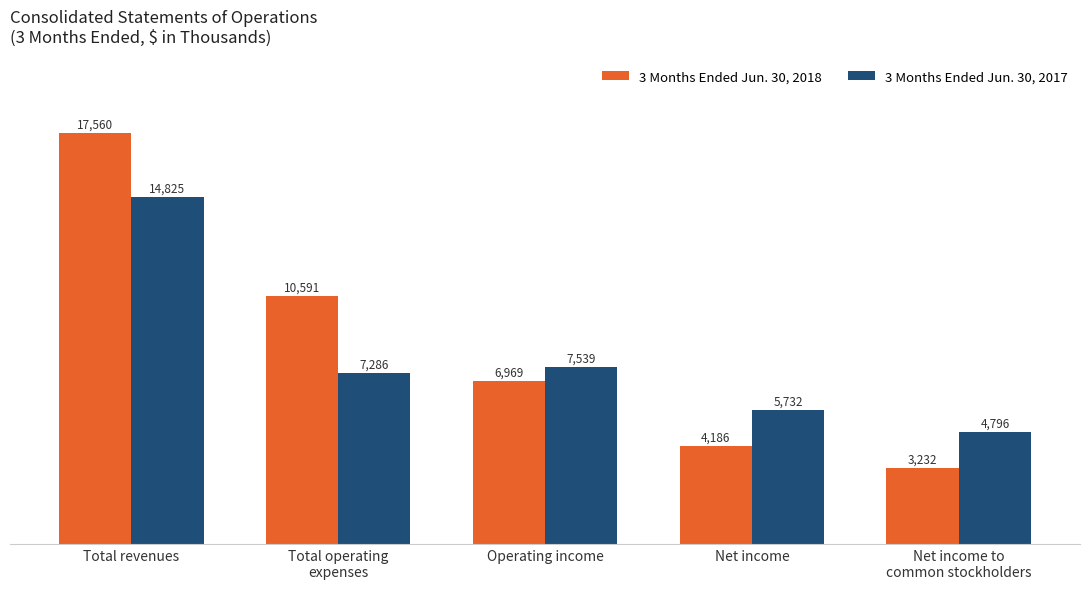

List the labels in order of 3 Months Ended Jun. 30, 2017 value, largest first.

Total revenues, Operating income, Total operating
expenses, Net income, Net income to
common stockholders